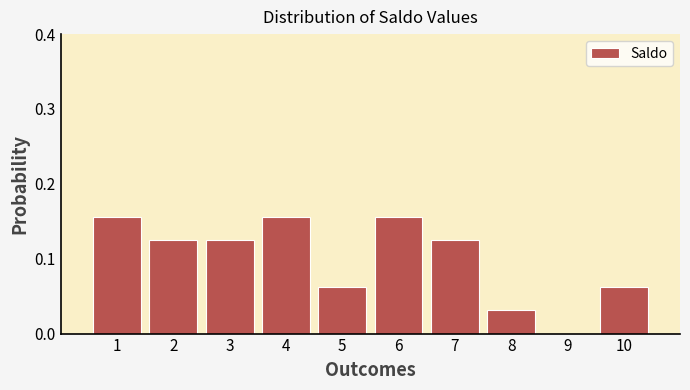

The value at 1 is 0.3. True or false?

False